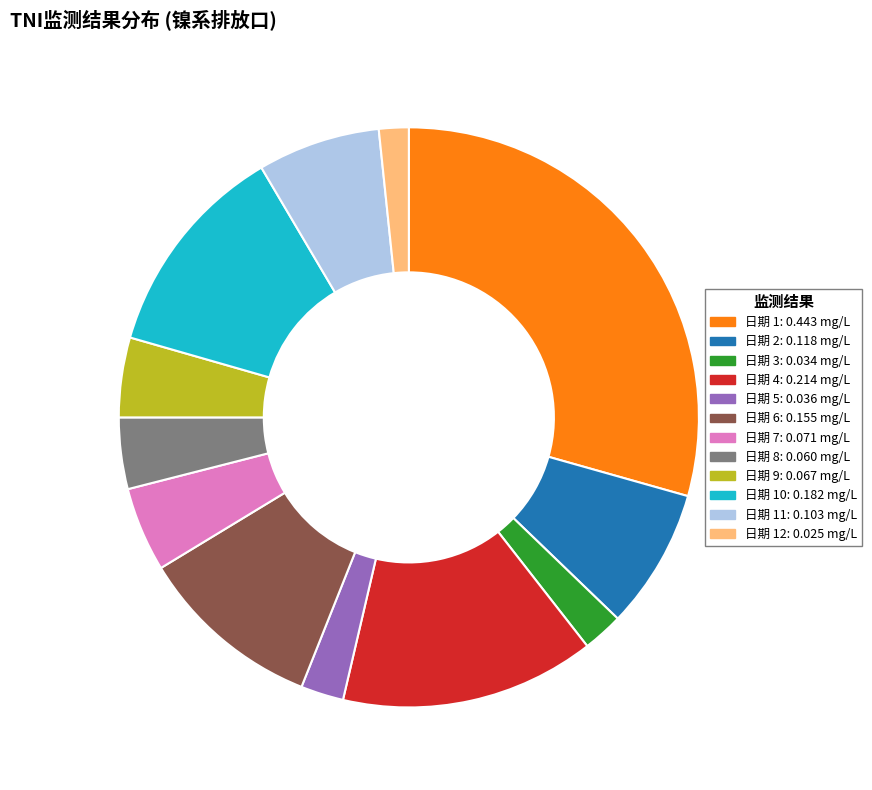

Does 日期 1: 0.443 mg/L account for over 50% of the chart?

No